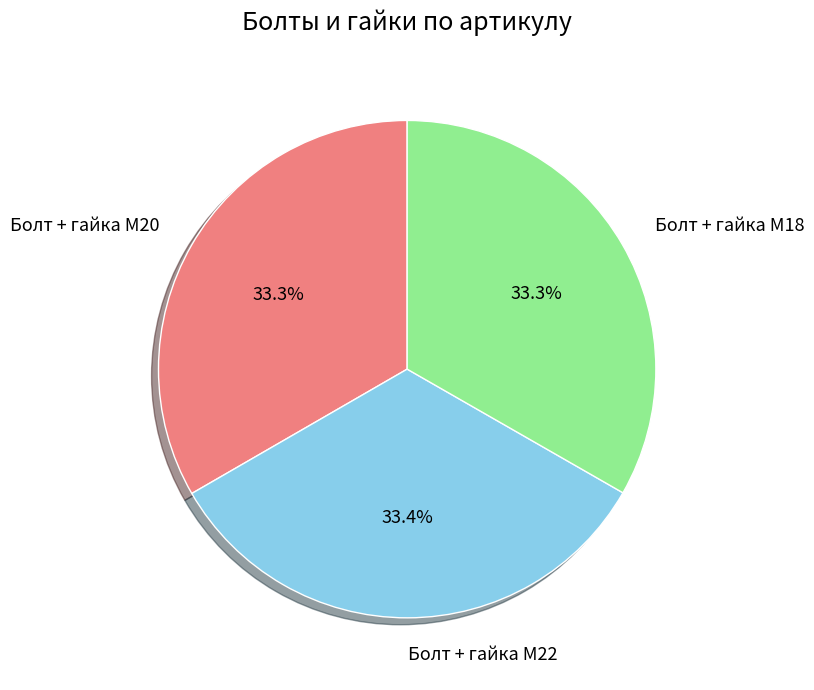

Does Болт + гайка M20 account for over 50% of the chart?

No